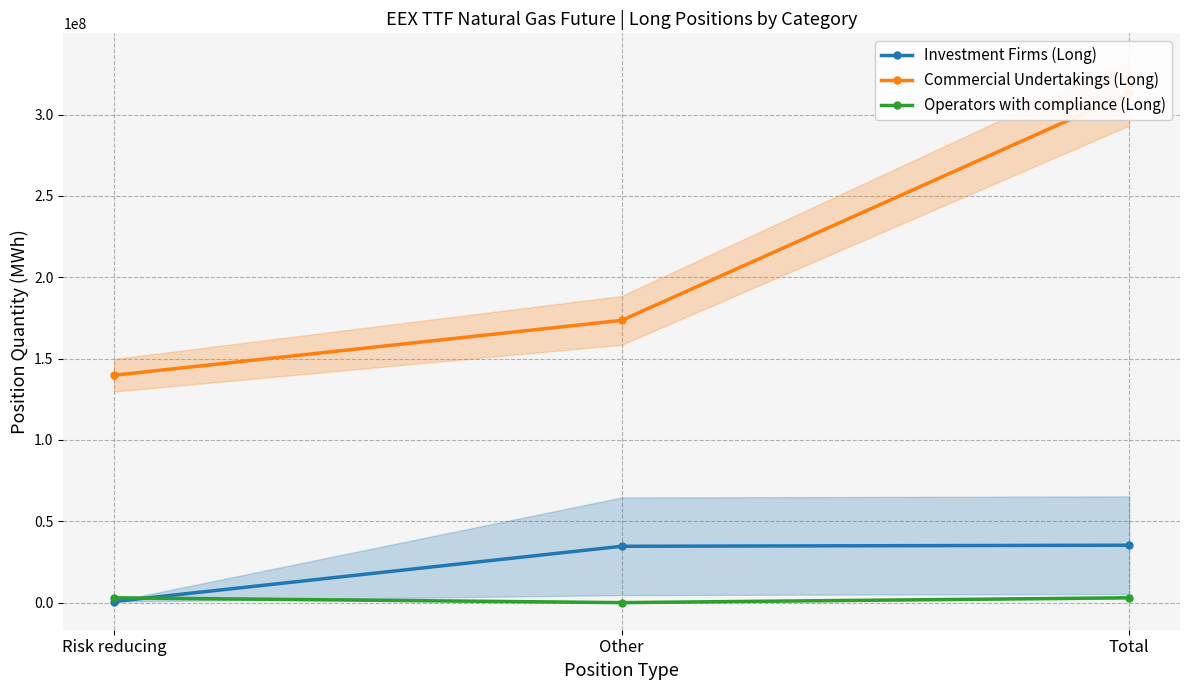

True or false: Operators with compliance (Long) has a value of 5246253 at Total.

False